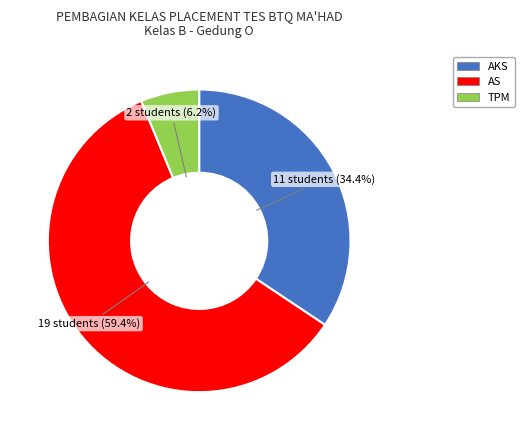

Is TPM the majority of the pie?

No